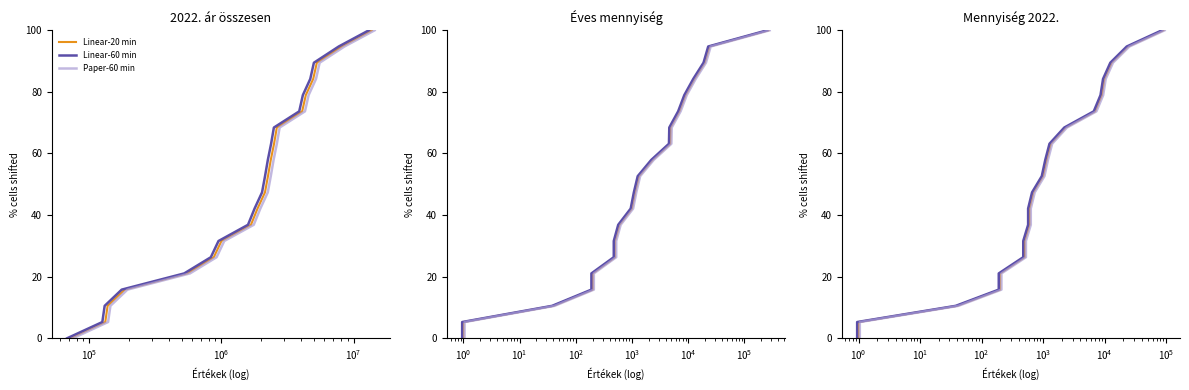

True or false: Linear-60 min and Linear-20 min intersect in this chart.

False